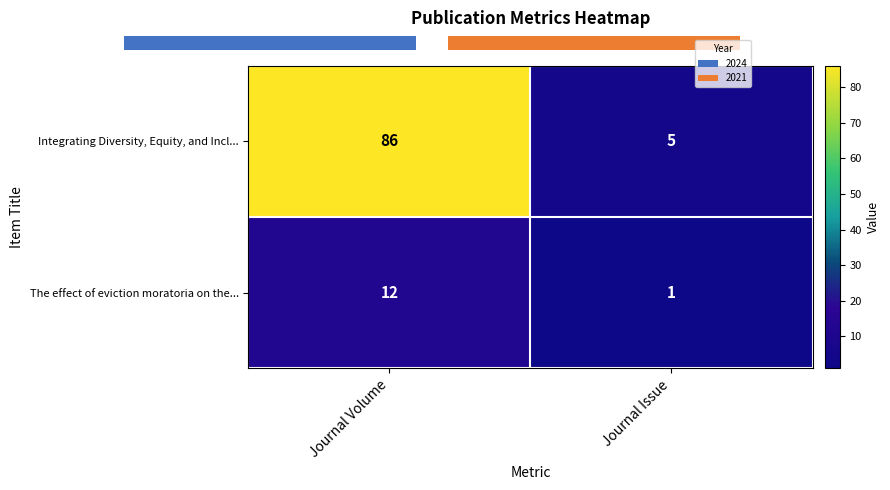

Is it true that Integrating Diversity, Equity, and Incl... equals 138 at Journal Volume?

False